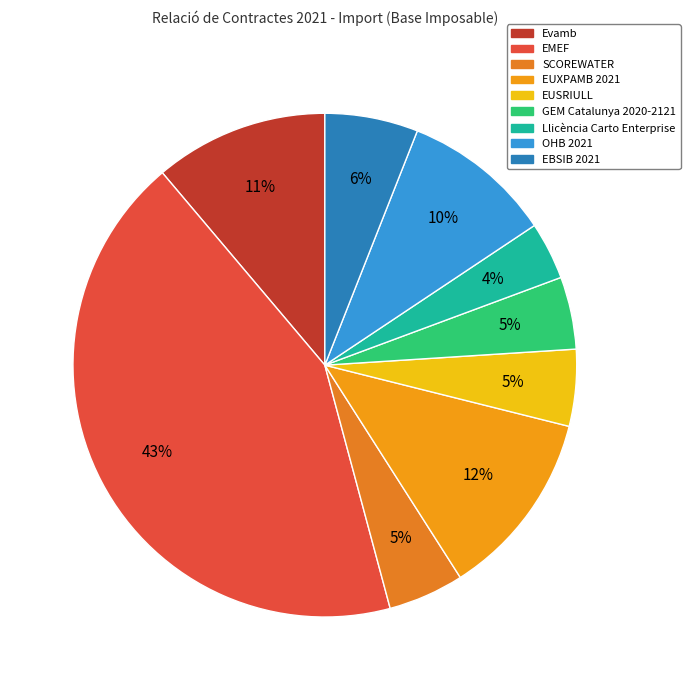

The EMEF slice represents 55% of the pie. True or false?

False